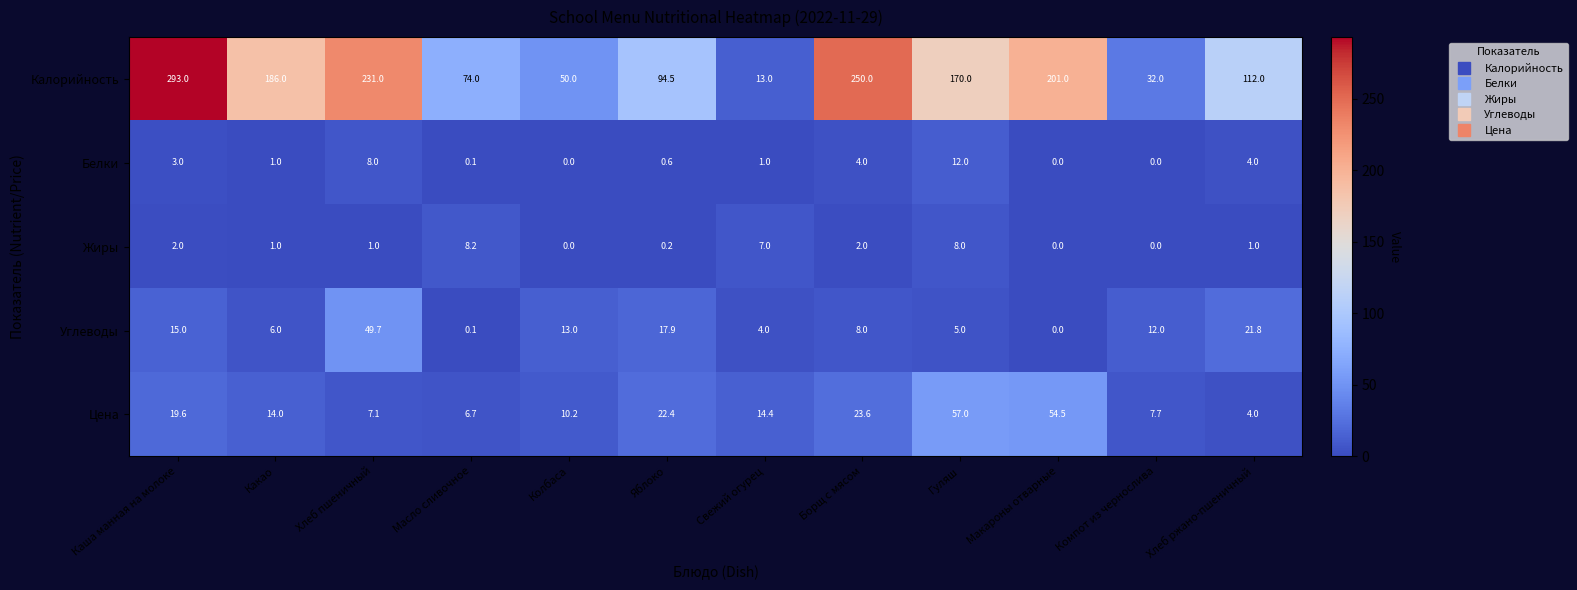

Is the value of Углеводы at Какао greater than the value of Жиры at Хлеб пшеничный?

Yes